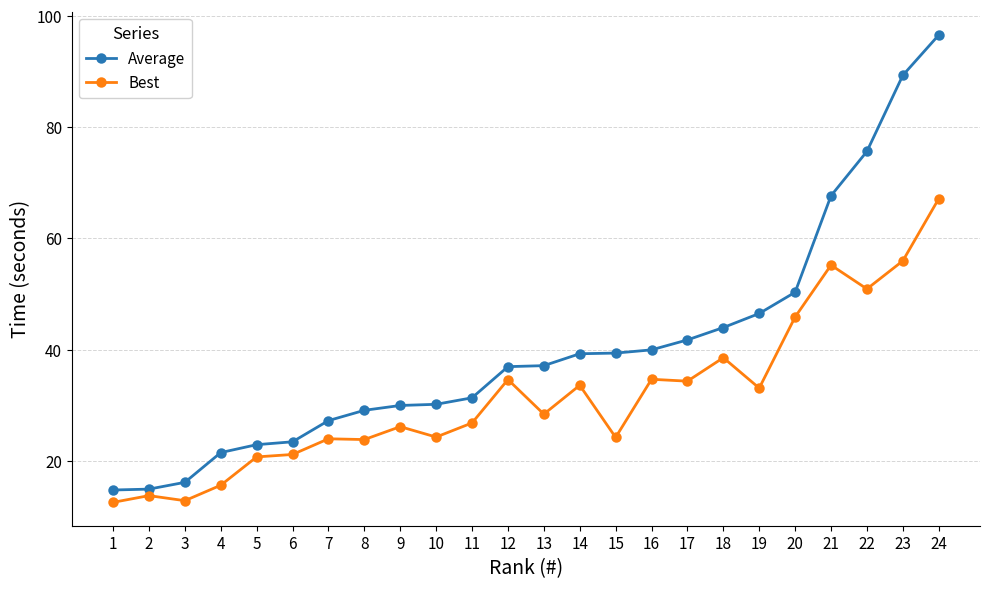

What is the average value of the Best series?

31.6